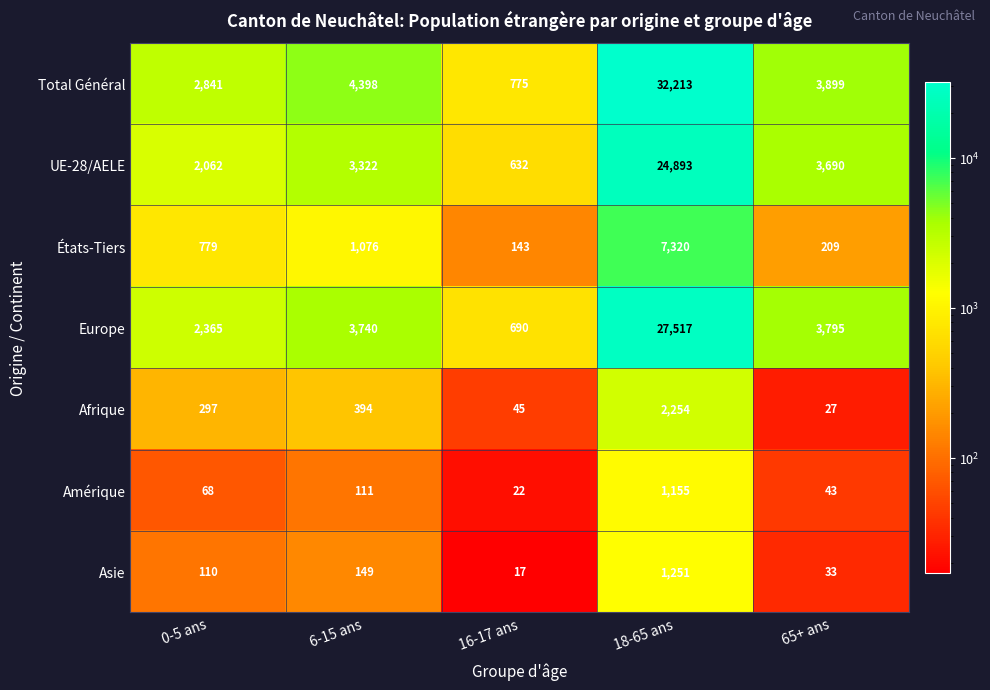

Which series has the largest range (max minus min)?

Total Général